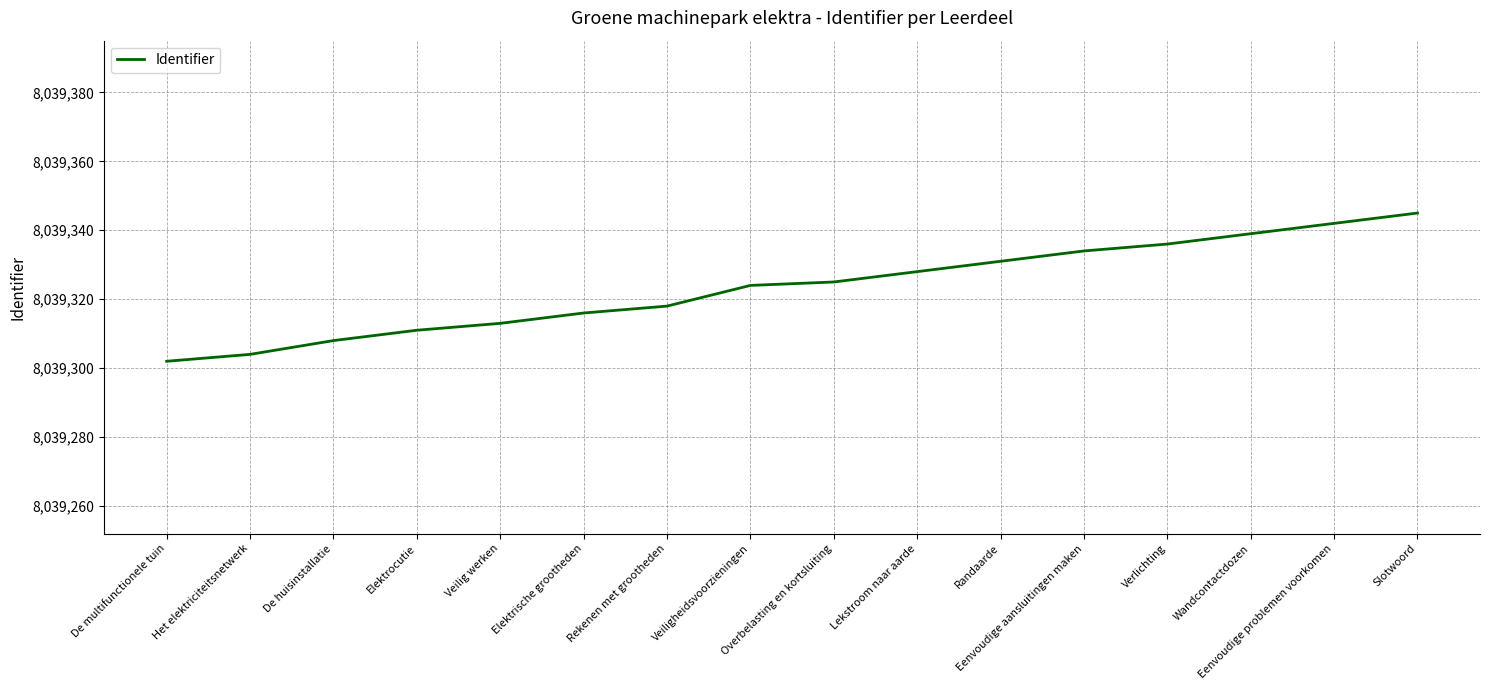

What is the sum of all values?

128629176